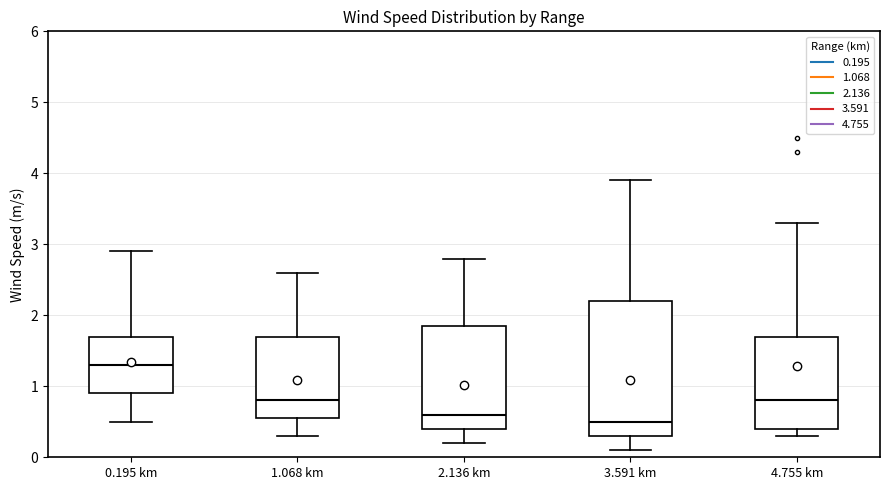

Reading left to right, transcribe this box plot: for each box, give where its median line is, the range the box spans, and where its two whiskers end, as read against the y-axis. The values are not printed on the chart, so give them approximately, as read against the axis.

0.195 km: median 1.3, box 0.9 to 1.7, whiskers 0.5 to 2.9
1.068 km: median 0.8, box 0.6 to 1.7, whiskers 0.3 to 2.6
2.136 km: median 0.6, box 0.4 to 1.9, whiskers 0.2 to 2.8
3.591 km: median 0.5, box 0.3 to 2.2, whiskers 0.1 to 3.9
4.755 km: median 0.8, box 0.4 to 1.7, whiskers 0.3 to 3.3